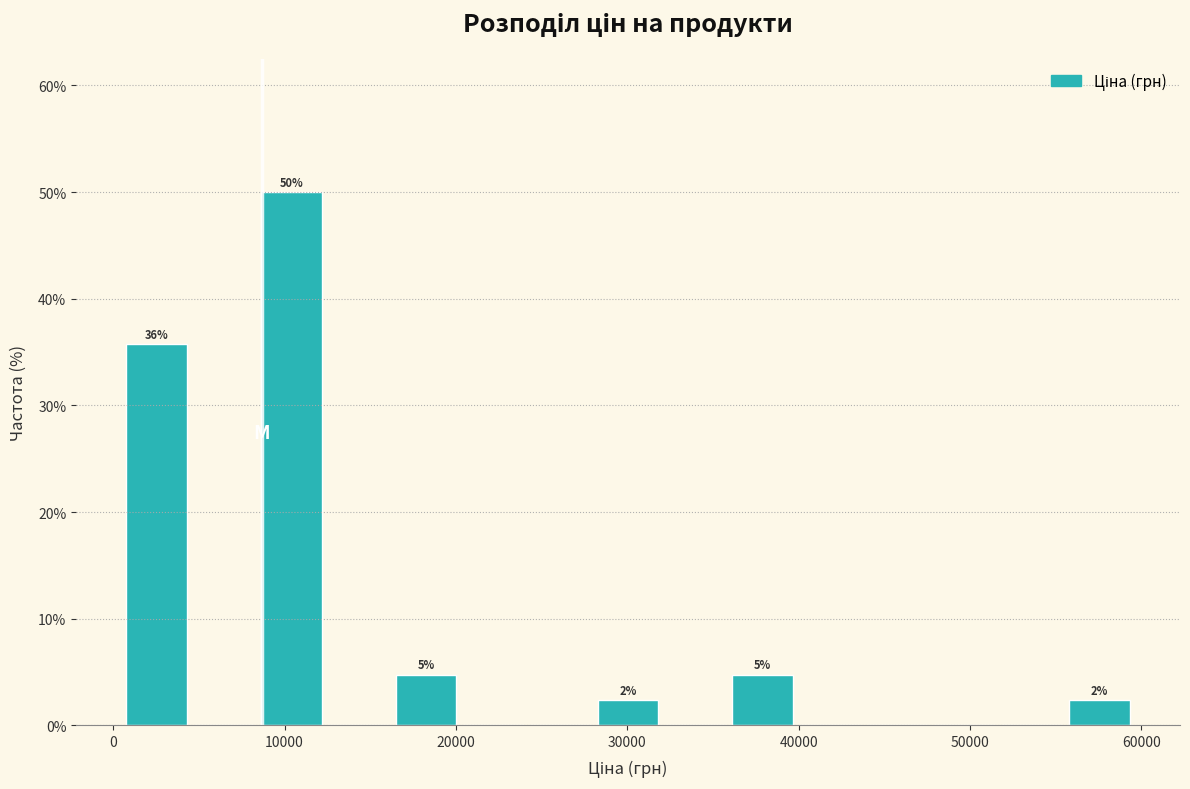

Around what value on the x-axis is the tallest bar? Give the approximate position of its centre, as read against the axis.

10000